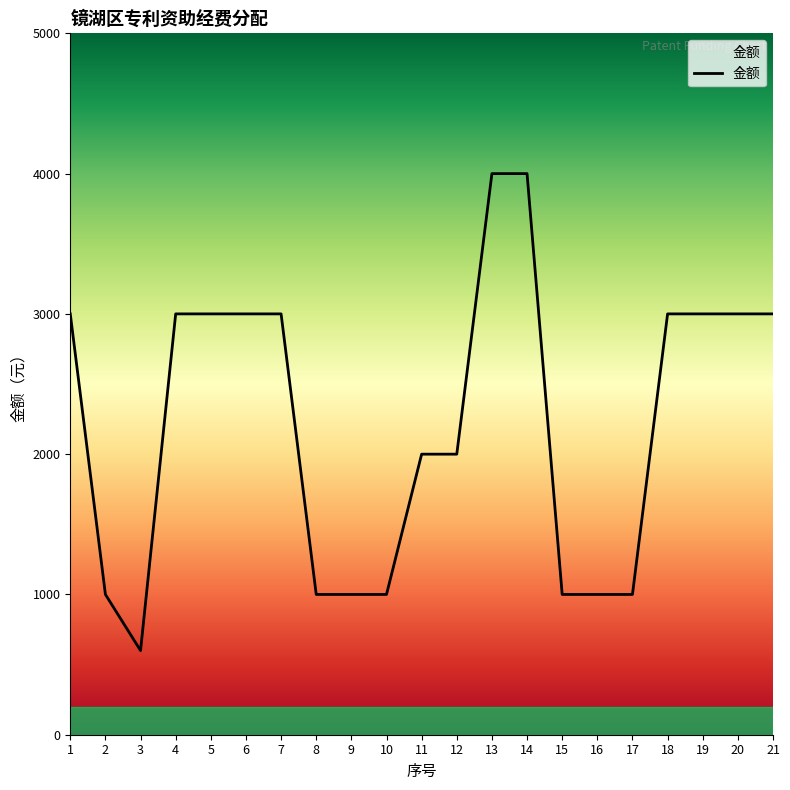

Which label corresponds to the smallest value in the chart?

3